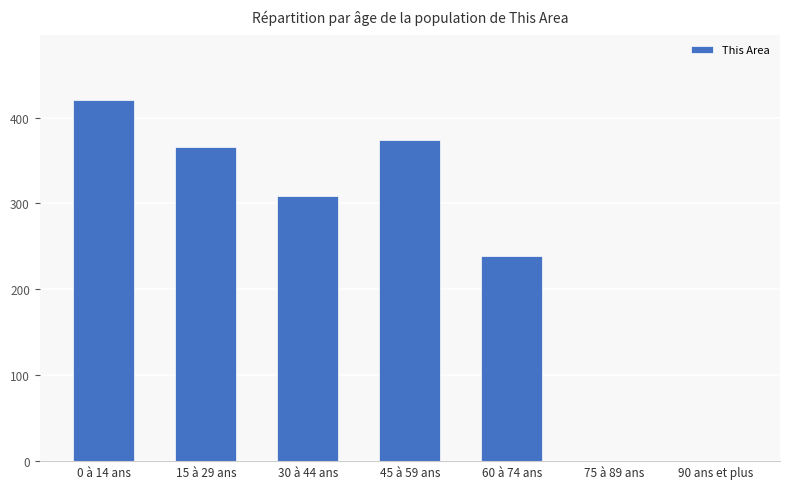

Are the bars horizontal?

No